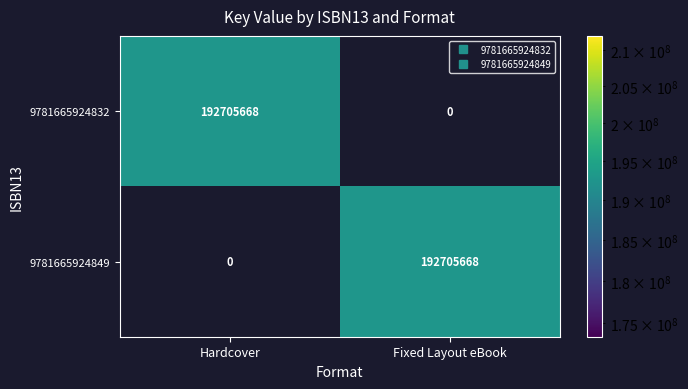

What is the total value across all series at Fixed Layout eBook?

192705668